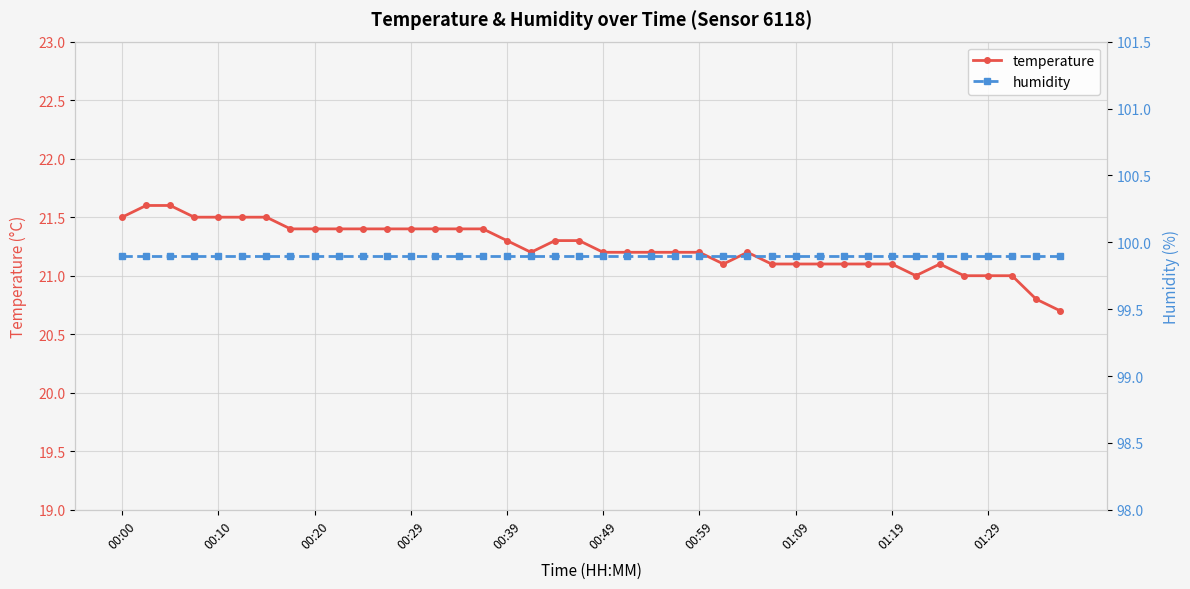

Is it true that temperature equals 14.3 at 00:59?

False